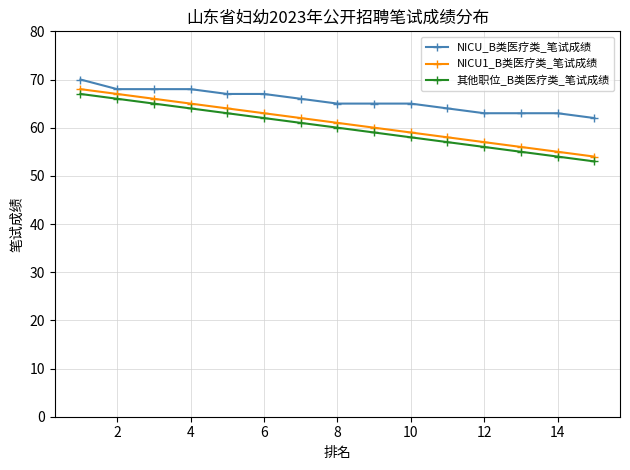

What is the minimum value for NICU1_B类医疗类_笔试成绩?

54